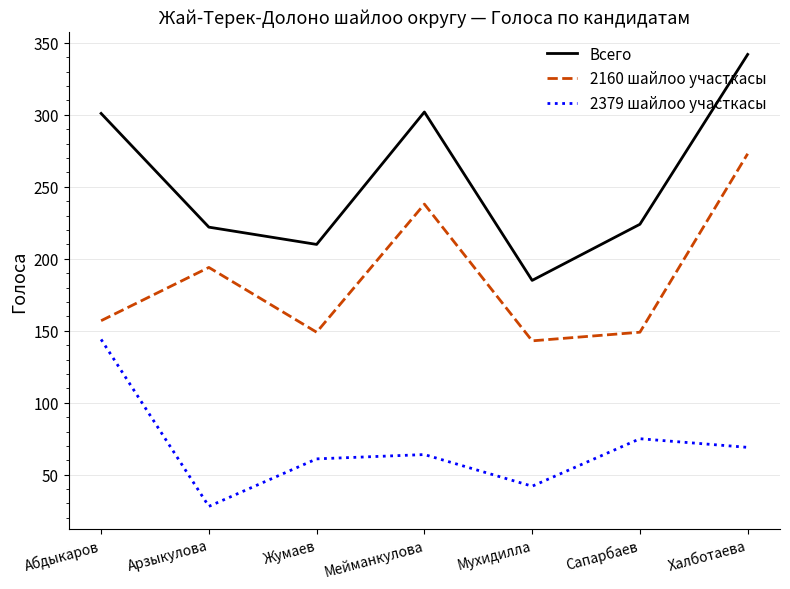

What are all the series names shown in the legend?

Всего, 2160 шайлоо участкасы, 2379 шайлоо участкасы